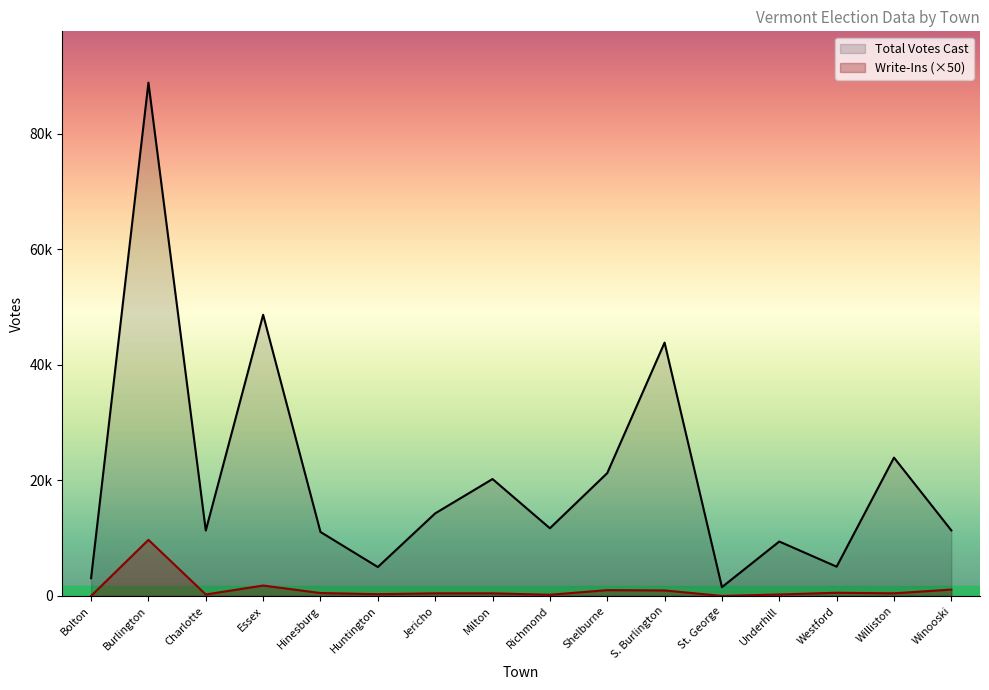

Reading right to left, transcribe all the data shown in this chart.

Total Votes Cast: 11337	23926	5060	9411	1519	43826	21247	11707	20221	14281	4998	11064	48642	11314	88796	3072
Write-Ins: 1100	450	550	250	0	950	1000	200	450	450	300	500	1800	250	9700	0